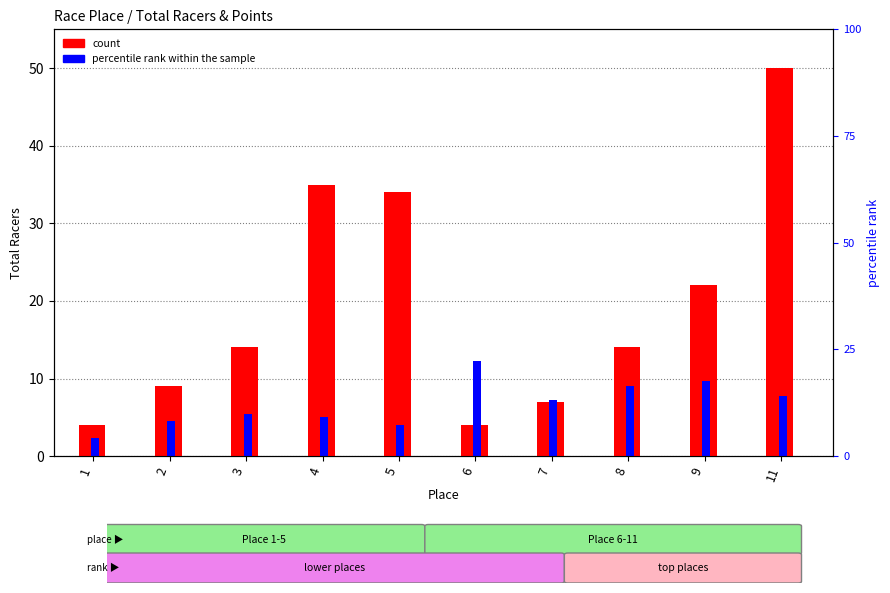

Reading left to right, extract all data points from this chart.

count: 4.0	9.0	14.0	35.0	34.0	4.0	7.0	14.0	22.0	50.0
percentile rank within the sample: 2.3	4.5	5.4	5.1	4.0	12.3	7.2	9.0	9.6	7.7